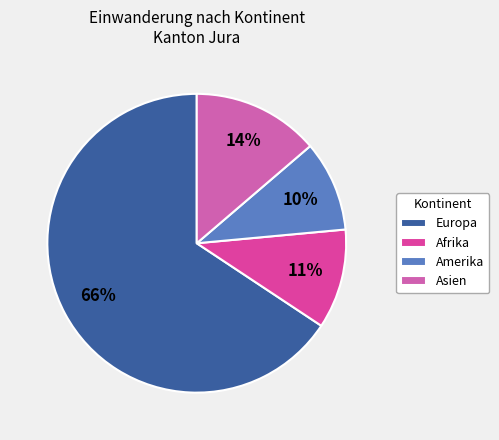

How many slices are in this pie chart?

4